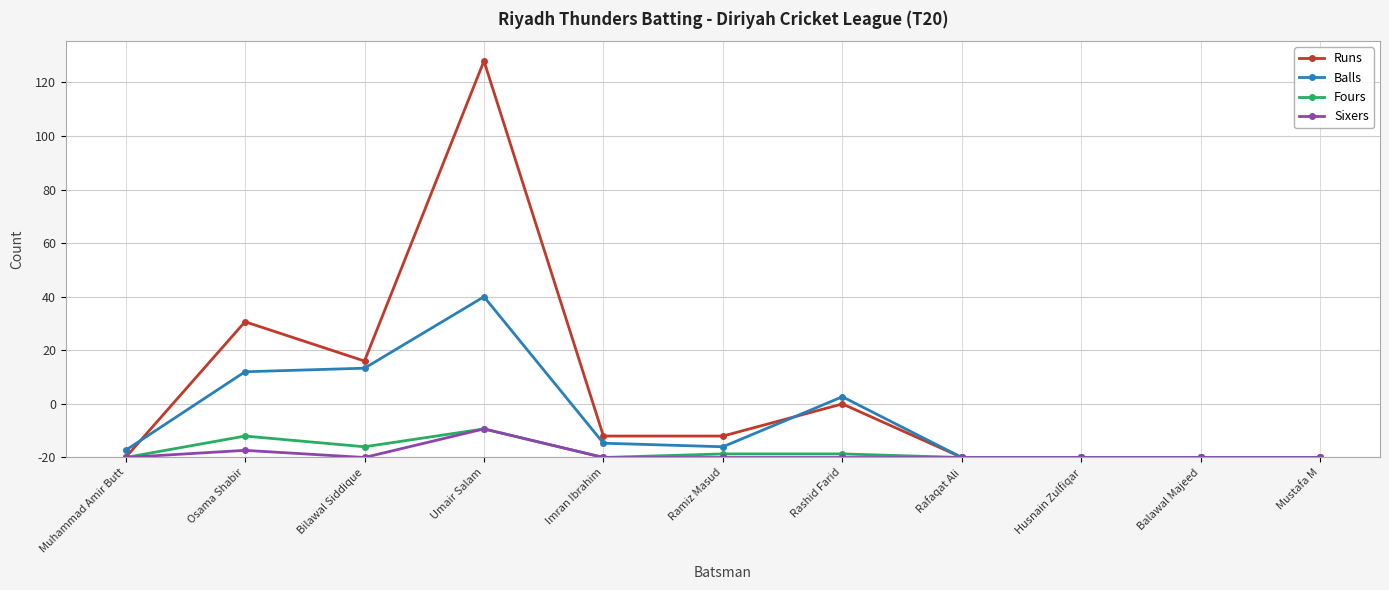

Which series changed the most between Muhammad Amir Butt and Osama Shabir?

Runs